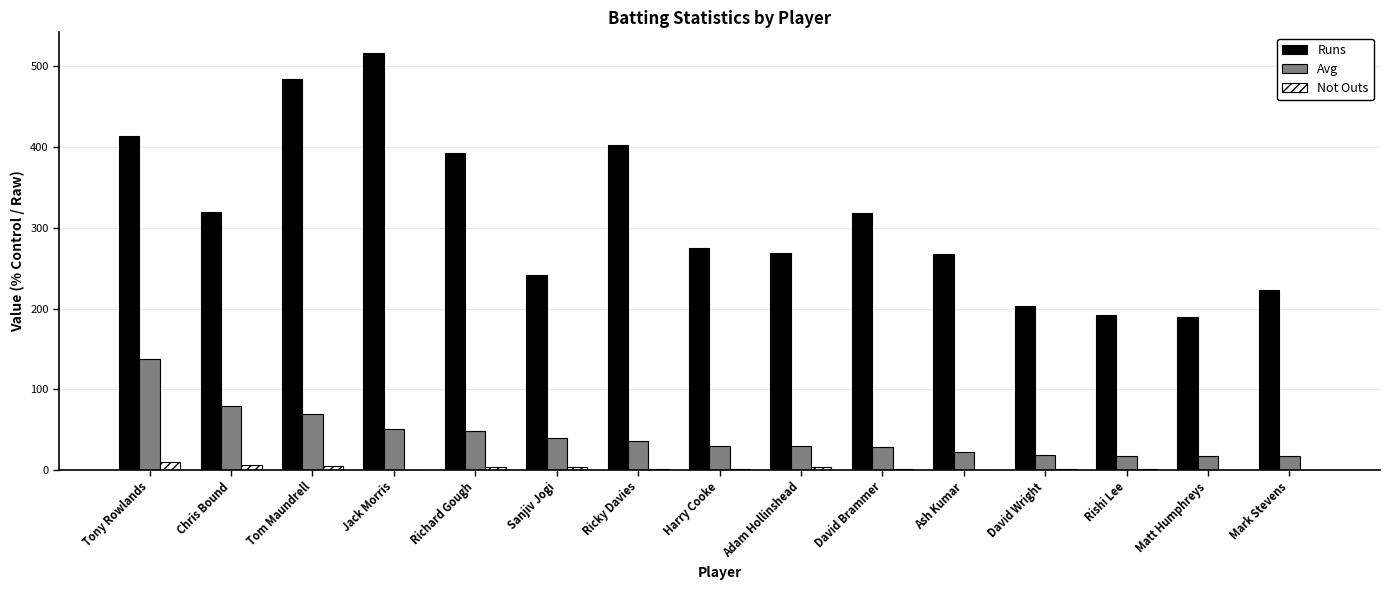

What is the average value of the Not Outs series?

2.7